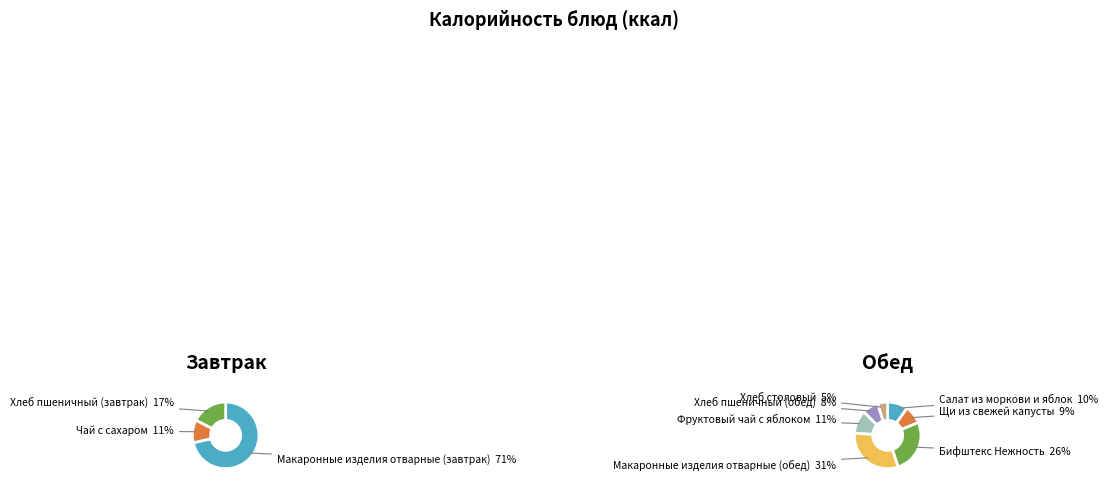

Count the number of slices in the pie.

10